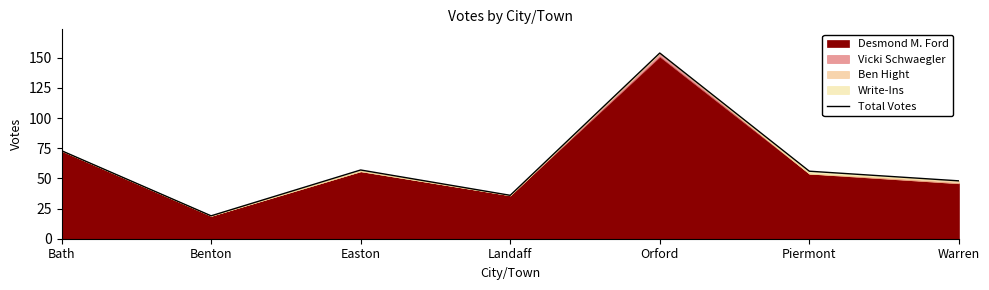

What is the smallest value displayed?

19